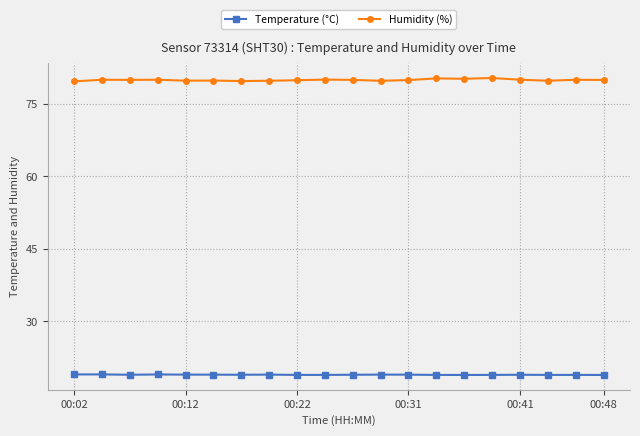

Which series has the largest total across all categories?

Humidity (%)